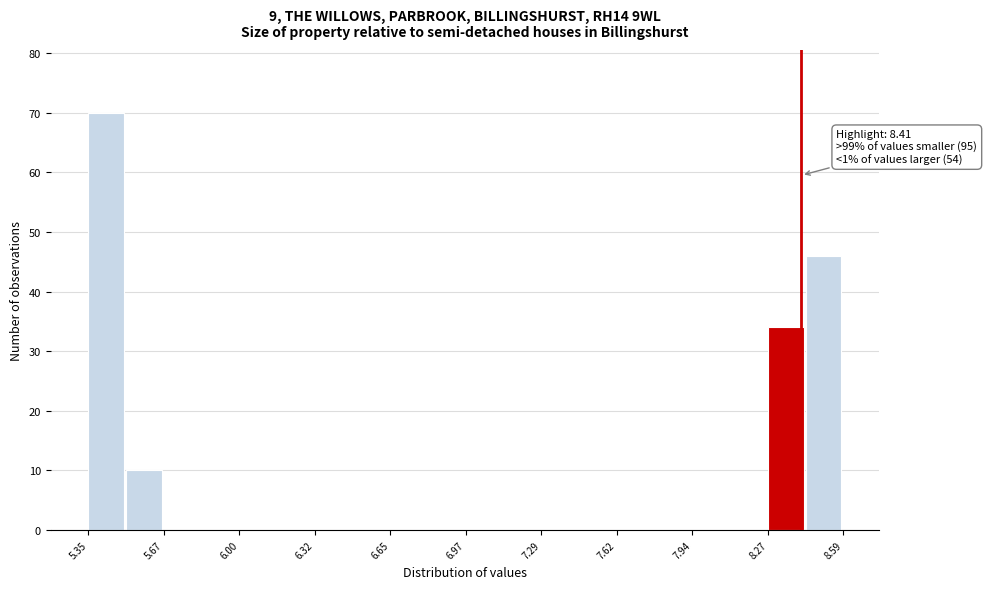

Read against the x-axis, roughly where is the centre of the tallest bar?

5.45